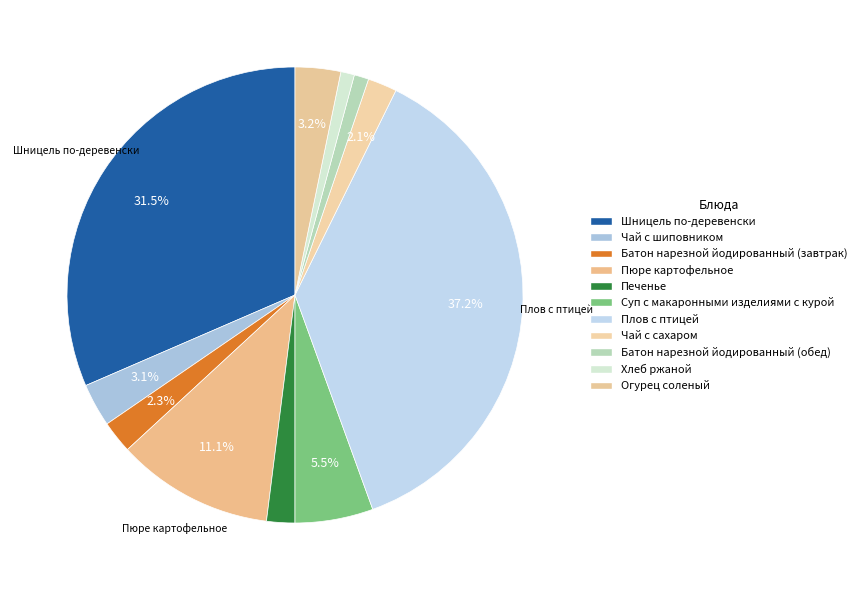

How many slices are in this pie chart?

11